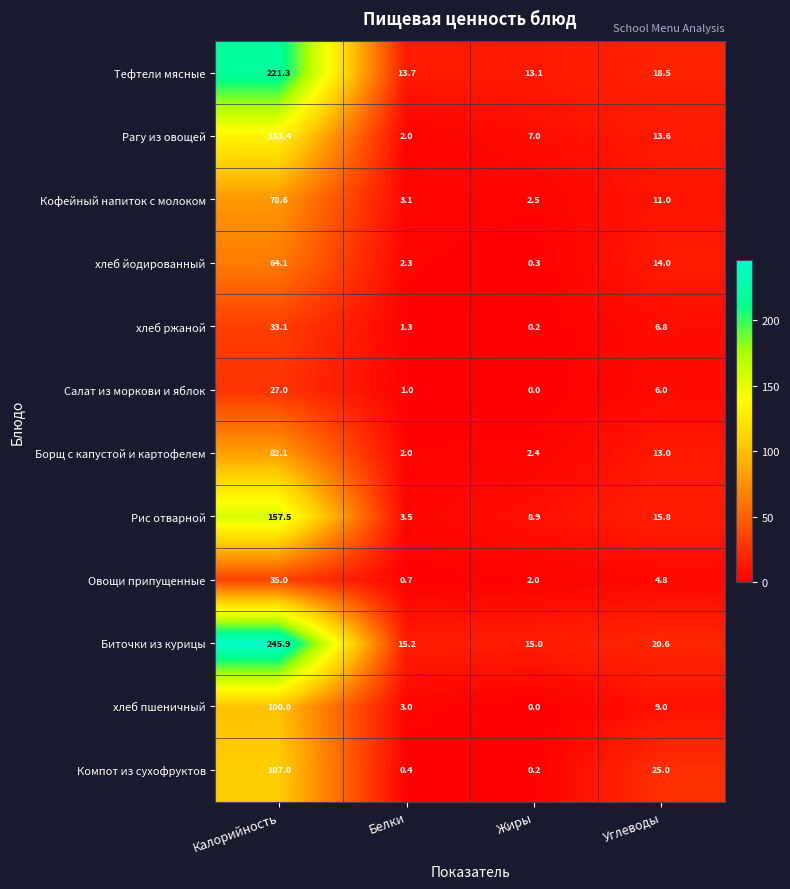

At Калорийность, list the series in order from largest to smallest.

Биточки из курицы, Тефтели мясные, Рис отварной, Рагу из овощей, Компот из сухофруктов, хлеб пшеничный, Борщ с капустой и картофелем, Кофейный напиток с молоком, хлеб йодированный, Овощи припущенные, хлеб ржаной, Салат из моркови и яблок